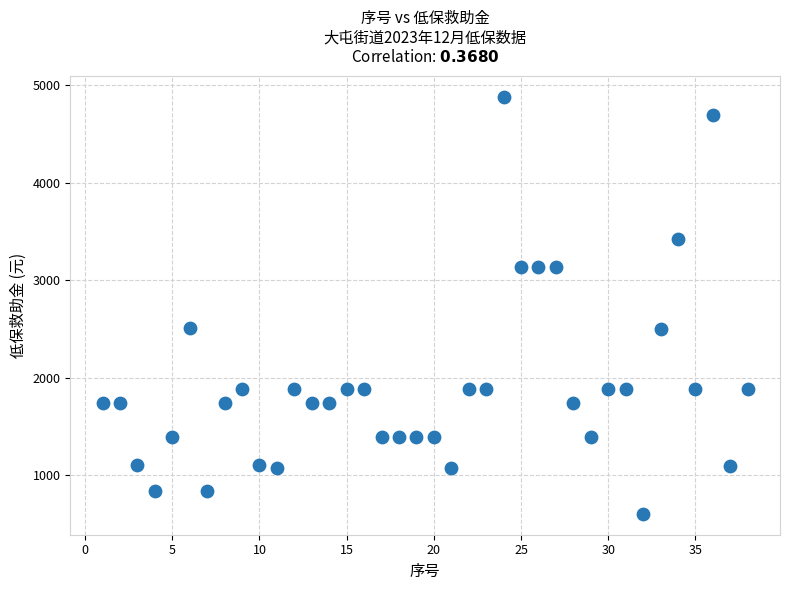

What is the range of X values (max minus min)?

37.0